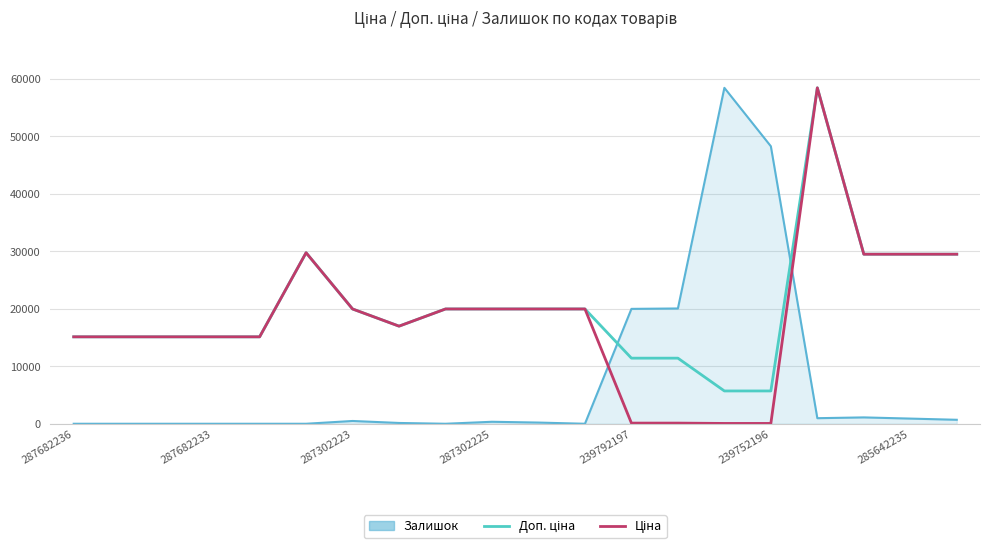

What is the maximum value shown in the chart?

58426.5